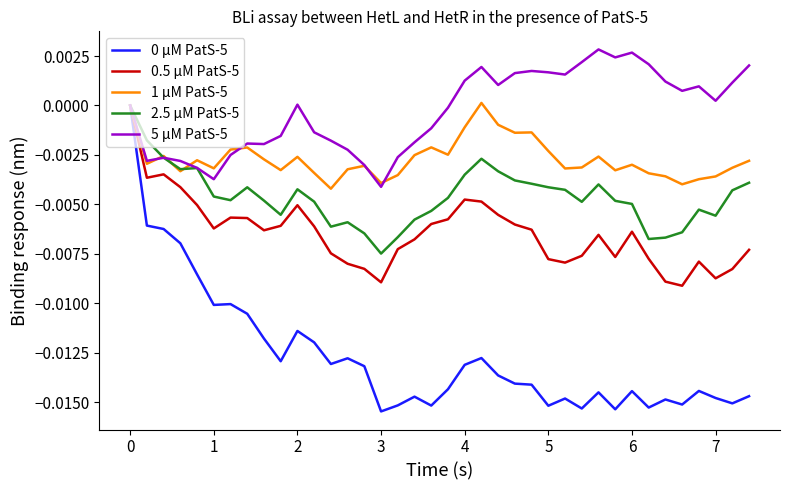

Reading left to right, transcribe all the data shown in this chart.

0 µM PatS-5: 0.0	-0.0	-0.0	-0.0	-0.0	-0.0	-0.0	-0.0	-0.0	-0.0	-0.0	-0.0	-0.0	-0.0	-0.0	-0.0	-0.0	-0.0	-0.0	-0.0	-0.0	-0.0	-0.0	-0.0	-0.0	-0.0	-0.0	-0.0	-0.0	-0.0	-0.0	-0.0	-0.0	-0.0	-0.0	-0.0	-0.0	-0.0
0.5 µM PatS-5: 0.0	-0.0	-0.0	-0.0	-0.0	-0.0	-0.0	-0.0	-0.0	-0.0	-0.0	-0.0	-0.0	-0.0	-0.0	-0.0	-0.0	-0.0	-0.0	-0.0	-0.0	-0.0	-0.0	-0.0	-0.0	-0.0	-0.0	-0.0	-0.0	-0.0	-0.0	-0.0	-0.0	-0.0	-0.0	-0.0	-0.0	-0.0
1 µM PatS-5: 0.0	-0.0	-0.0	-0.0	-0.0	-0.0	-0.0	-0.0	-0.0	-0.0	-0.0	-0.0	-0.0	-0.0	-0.0	-0.0	-0.0	-0.0	-0.0	-0.0	-0.0	0.0	-0.0	-0.0	-0.0	-0.0	-0.0	-0.0	-0.0	-0.0	-0.0	-0.0	-0.0	-0.0	-0.0	-0.0	-0.0	-0.0
2.5 µM PatS-5: 0.0	-0.0	-0.0	-0.0	-0.0	-0.0	-0.0	-0.0	-0.0	-0.0	-0.0	-0.0	-0.0	-0.0	-0.0	-0.0	-0.0	-0.0	-0.0	-0.0	-0.0	-0.0	-0.0	-0.0	-0.0	-0.0	-0.0	-0.0	-0.0	-0.0	-0.0	-0.0	-0.0	-0.0	-0.0	-0.0	-0.0	-0.0
5 µM PatS-5: 0.0	-0.0	-0.0	-0.0	-0.0	-0.0	-0.0	-0.0	-0.0	-0.0	0.0	-0.0	-0.0	-0.0	-0.0	-0.0	-0.0	-0.0	-0.0	-0.0	0.0	0.0	0.0	0.0	0.0	0.0	0.0	0.0	0.0	0.0	0.0	0.0	0.0	0.0	0.0	0.0	0.0	0.0